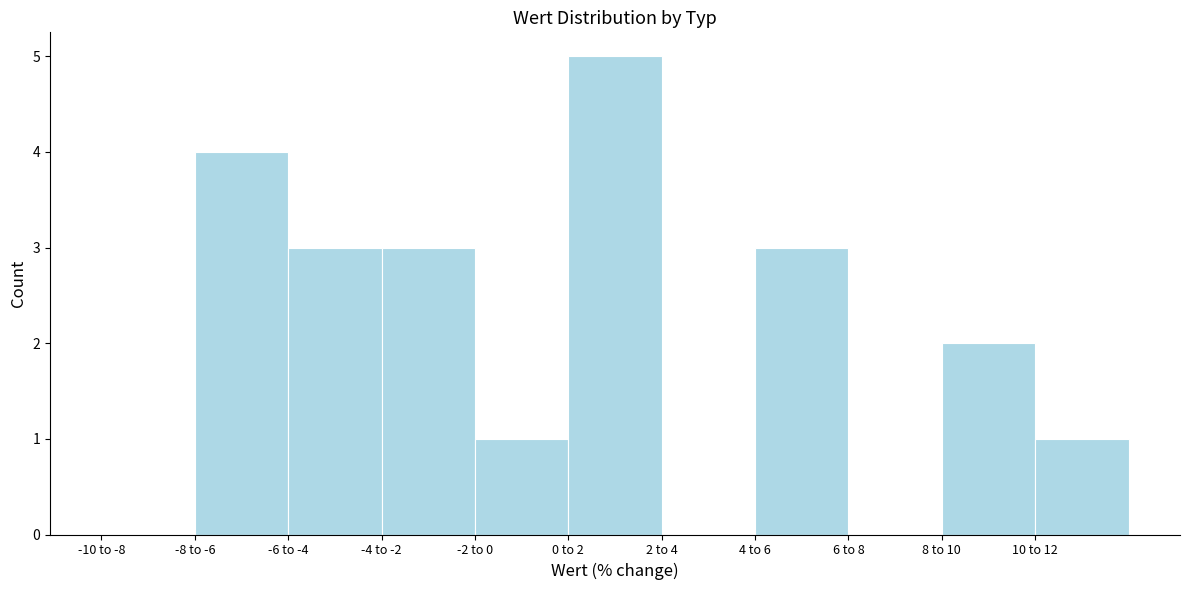

Reading right to left, list all the values displayed in this chart.

10 to 12=1	8 to 10=2	6 to 8=0	4 to 6=3	2 to 4=0	0 to 2=5	-2 to 0=1	-4 to -2=3	-6 to -4=3	-8 to -6=4	-10 to -8=0